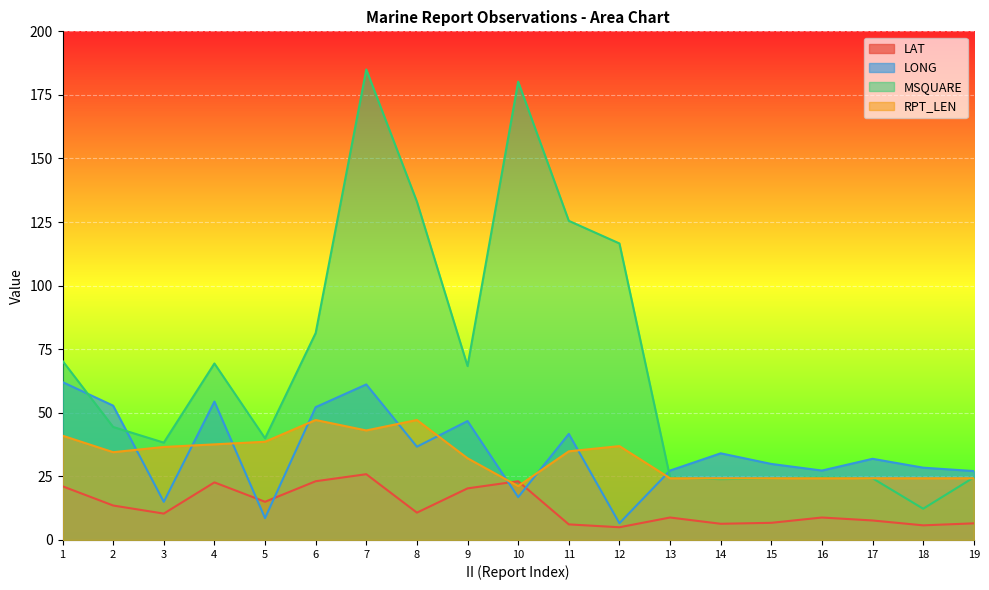

True or false: LONG and MSQUARE intersect in this chart.

True